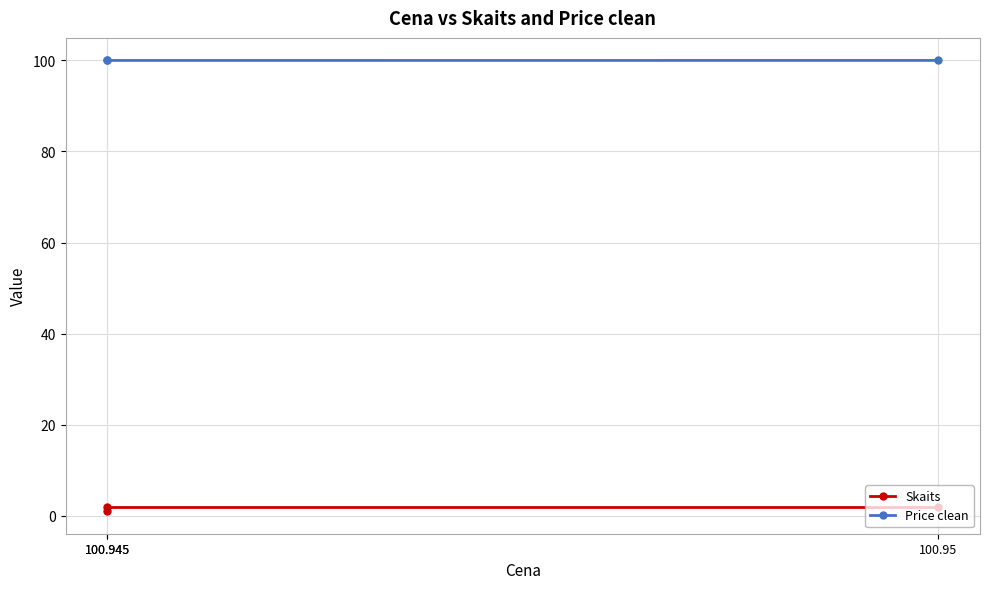

How many values in the Skaits series are below 2?

1